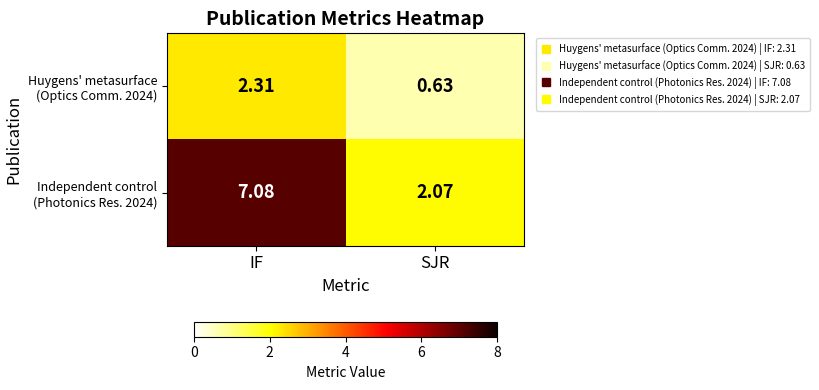

At which label is Huygens' metasurface (Optics Comm. 2024) closest to 1?

SJR